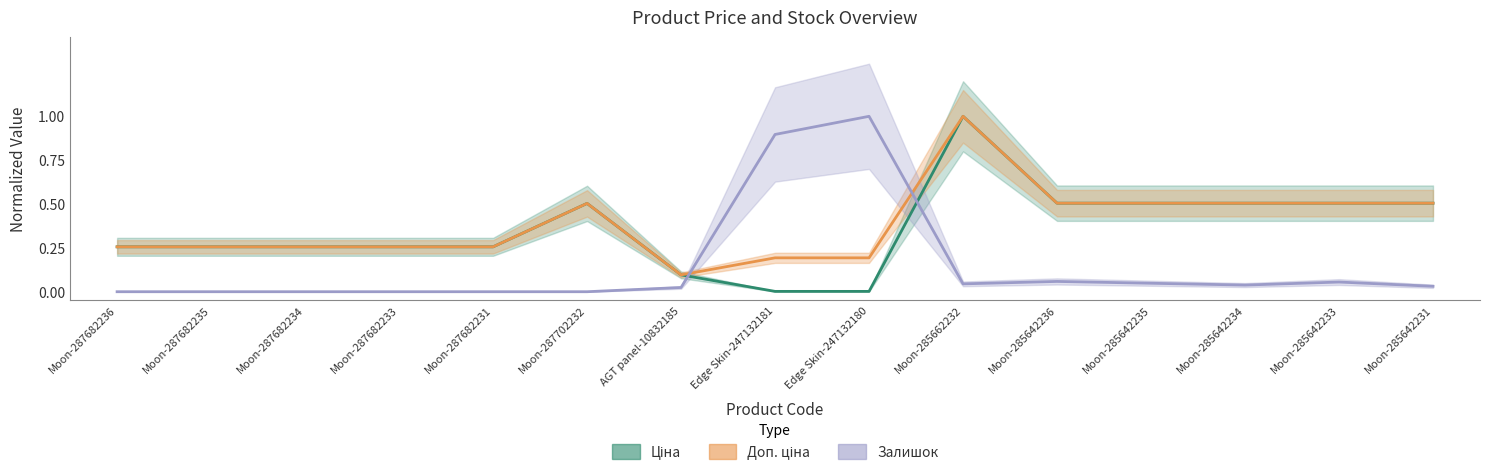

Which series has the widest spread of values?

Залишок